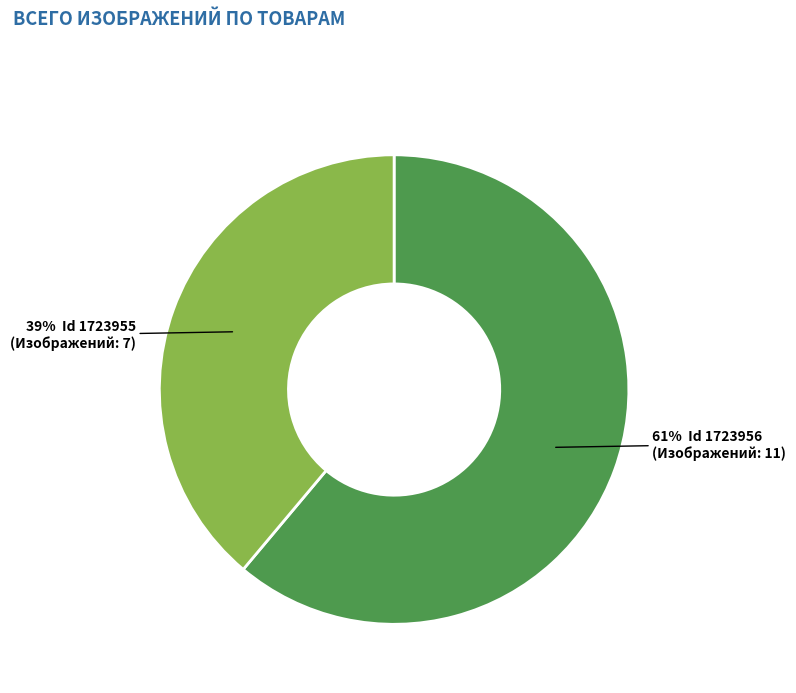

To the nearest percent, what is the difference between the largest and smallest slice percentages?

22%